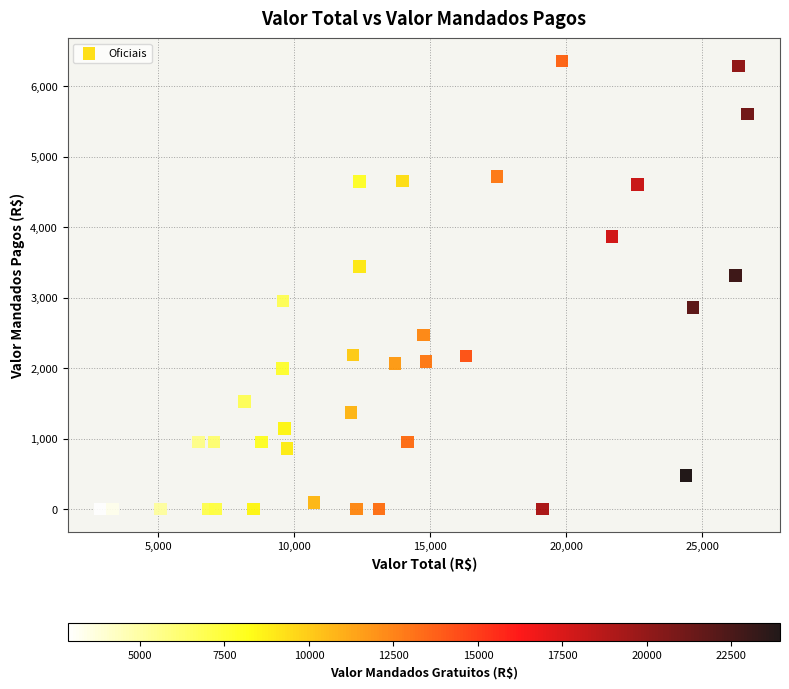

What is the range of Y values (max minus min)?

6357.9